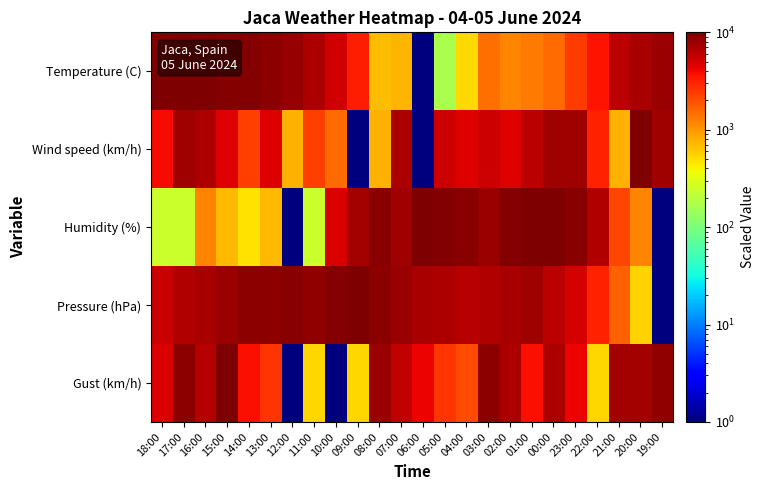

Reading right to left, transcribe all the data shown in this chart.

Temperature (C): 19:00=7796.8	20:00=7175.4	21:00=6102.1	22:00=3616.5	23:00=2430.1	00:00=1526.3	01:00=1300.3	02:00=1187.3	03:00=1469.8	04:00=509.4	05:00=170.5	06:00=1.0	07:00=735.4	08:00=678.9	09:00=3221.0	10:00=5085.2	11:00=6836.5	12:00=8192.3	13:00=8813.7	14:00=9491.6	15:00=9378.6	16:00=9661.1	17:00=10000.0	18:00=9830.5
Wind speed (km/h): 19:00=7692.5	20:00=10000.0	21:00=770.2	22:00=3077.6	23:00=7692.5	00:00=7692.5	01:00=6154.2	02:00=4615.9	03:00=5385.1	04:00=4615.9	05:00=5385.1	06:00=1.0	07:00=6923.4	08:00=770.2	09:00=1.0	10:00=1539.3	11:00=2308.5	12:00=770.2	13:00=4615.9	14:00=2308.5	15:00=4615.9	16:00=6923.4	17:00=7692.5	18:00=3846.8
Humidity (%): 19:00=1.0	20:00=1191.4	21:00=2143.6	22:00=6667.0	23:00=9047.7	00:00=10000.0	01:00=10000.0	02:00=9523.9	03:00=7857.4	04:00=9285.8	05:00=9523.9	06:00=10000.0	07:00=7619.3	08:00=9285.8	09:00=7381.2	10:00=4762.4	11:00=239.1	12:00=1.0	13:00=715.2	14:00=477.1	15:00=715.2	16:00=1191.4	17:00=239.1	18:00=239.1
Pressure (hPa): 19:00=1.0	20:00=556.5	21:00=1667.5	22:00=3056.3	23:00=5000.5	00:00=6111.5	01:00=7500.2	02:00=7222.5	03:00=6667.0	04:00=6389.2	05:00=6944.7	06:00=7222.5	07:00=7778.0	08:00=8889.0	09:00=10000.0	10:00=9444.5	11:00=8611.3	12:00=9166.7	13:00=8889.0	14:00=8889.0	15:00=8055.7	16:00=7222.5	17:00=6667.0	18:00=5556.0
Gust (km/h): 19:00=8421.2	20:00=7368.7	21:00=7368.7	22:00=527.3	23:00=4211.1	00:00=6842.4	01:00=3684.8	02:00=6842.4	03:00=8947.5	04:00=2106.1	05:00=2632.3	06:00=4211.1	07:00=5789.9	08:00=7894.9	09:00=527.3	10:00=1.0	11:00=527.3	12:00=1.0	13:00=2632.3	14:00=3684.8	15:00=10000.0	16:00=6316.2	17:00=8947.5	18:00=4737.4